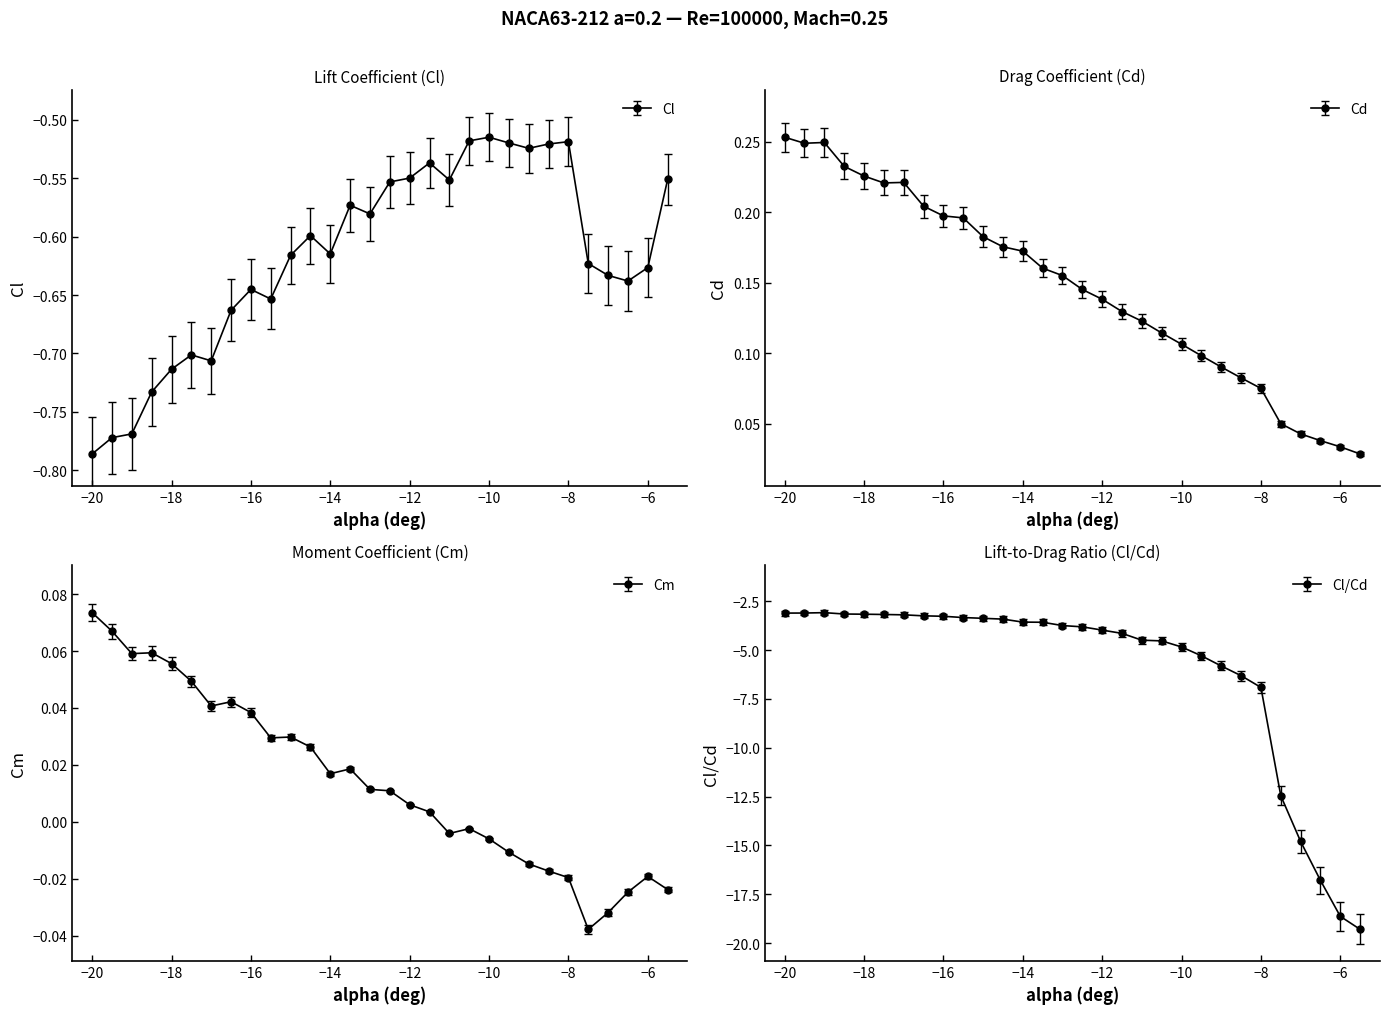

What is the difference between the maximum and minimum values in the Cm series?

0.1